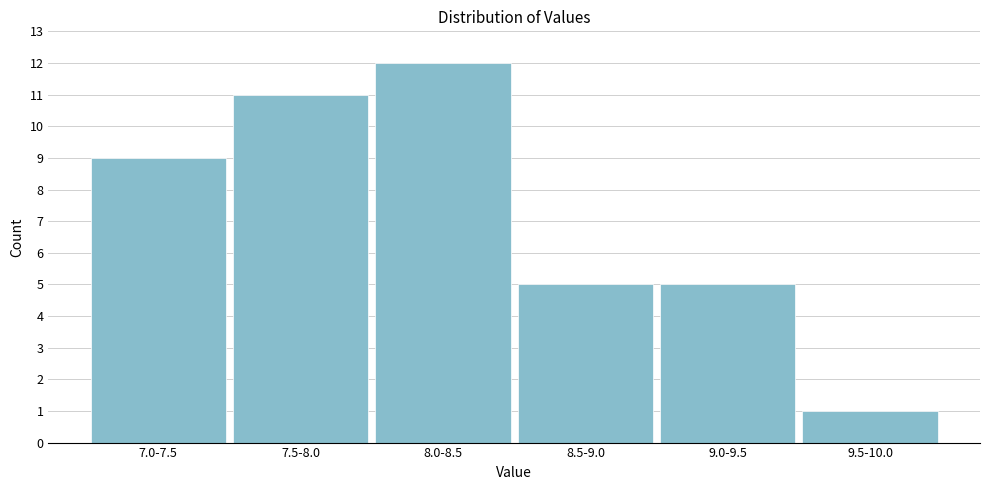

Reading left to right, extract all data points from this chart.

9	11	12	5	5	1